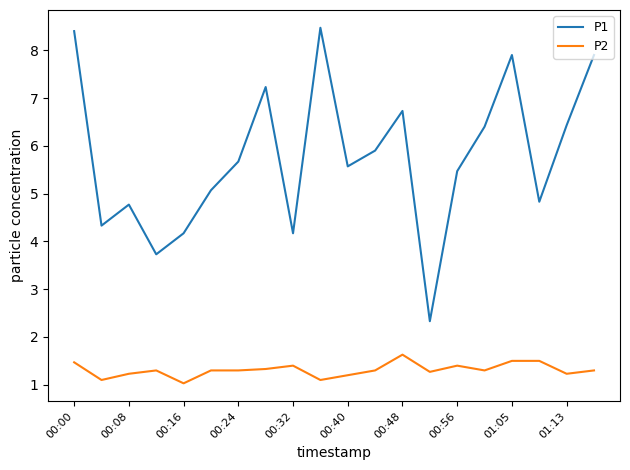

Rank the series by their average value, from highest to lowest.

P1, P2